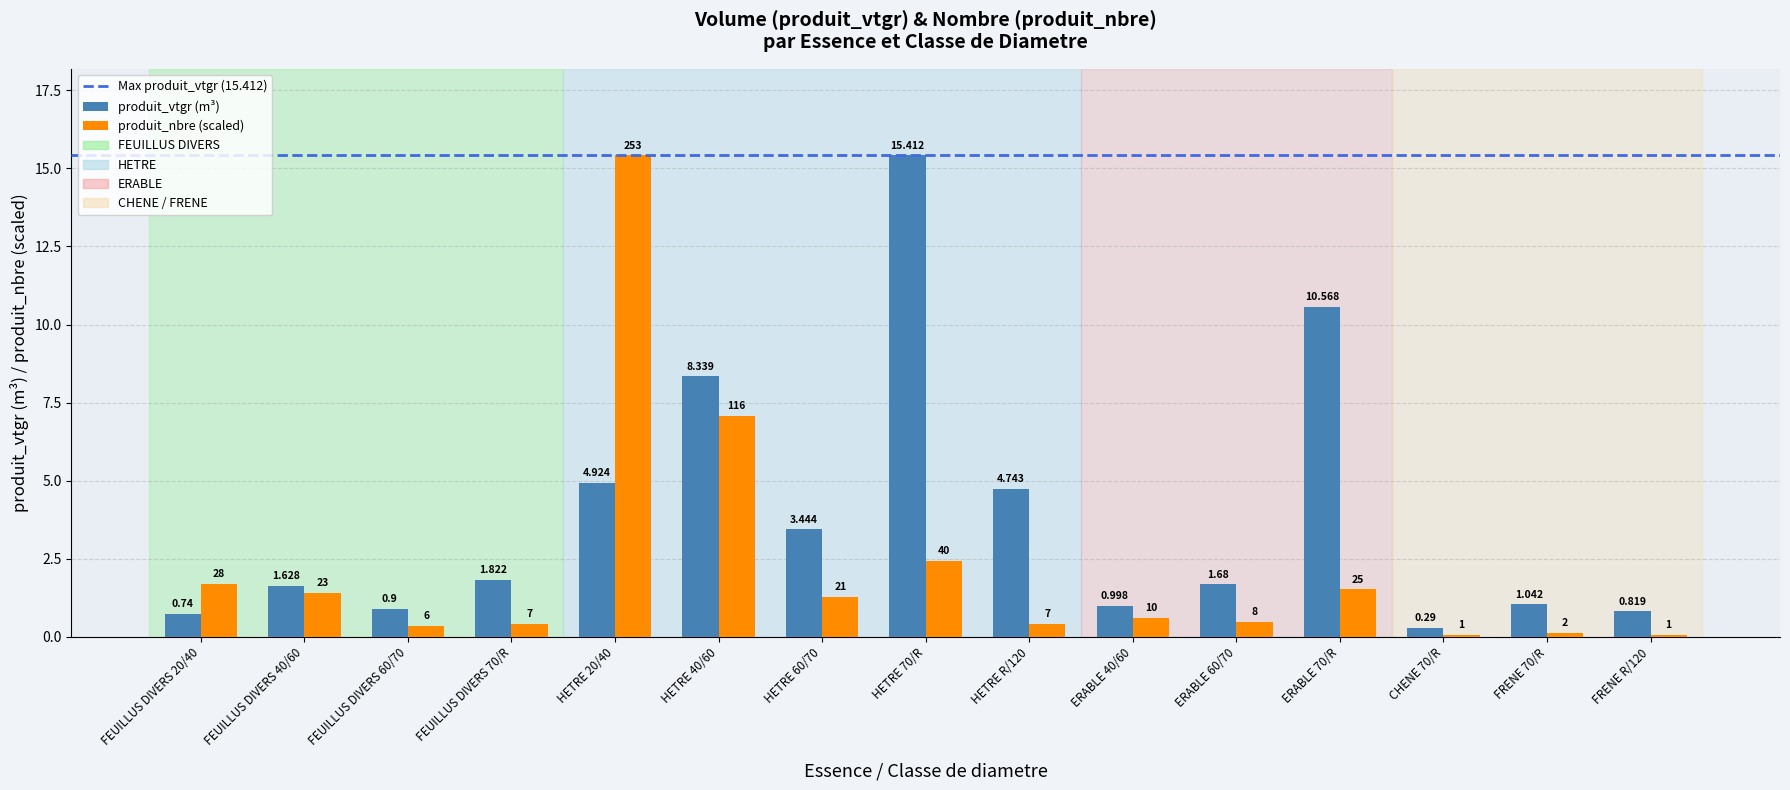

Between FEUILLUS DIVERS 40/60 and HETRE 40/60, which series saw the biggest shift?

produit_vtgr (m³)